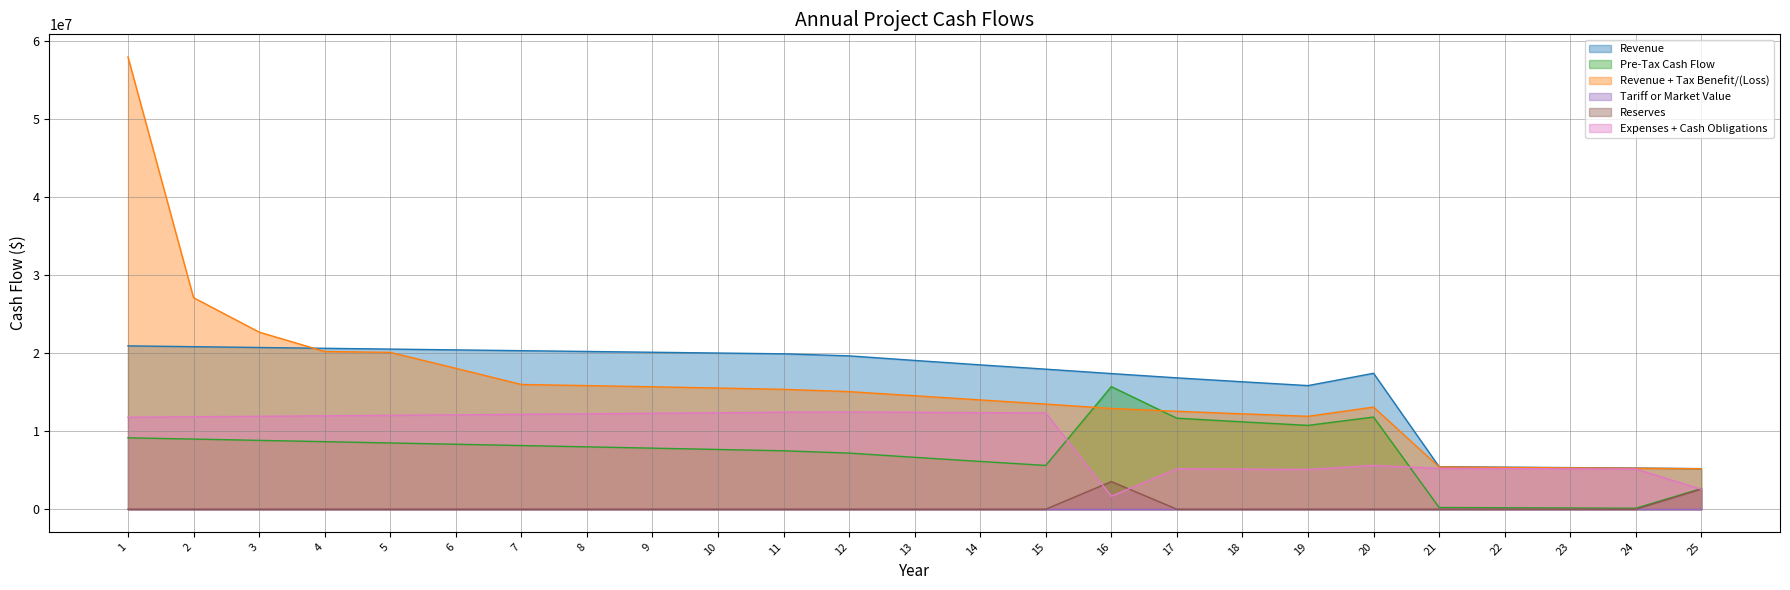

Between 3 and 25, which is larger?

3